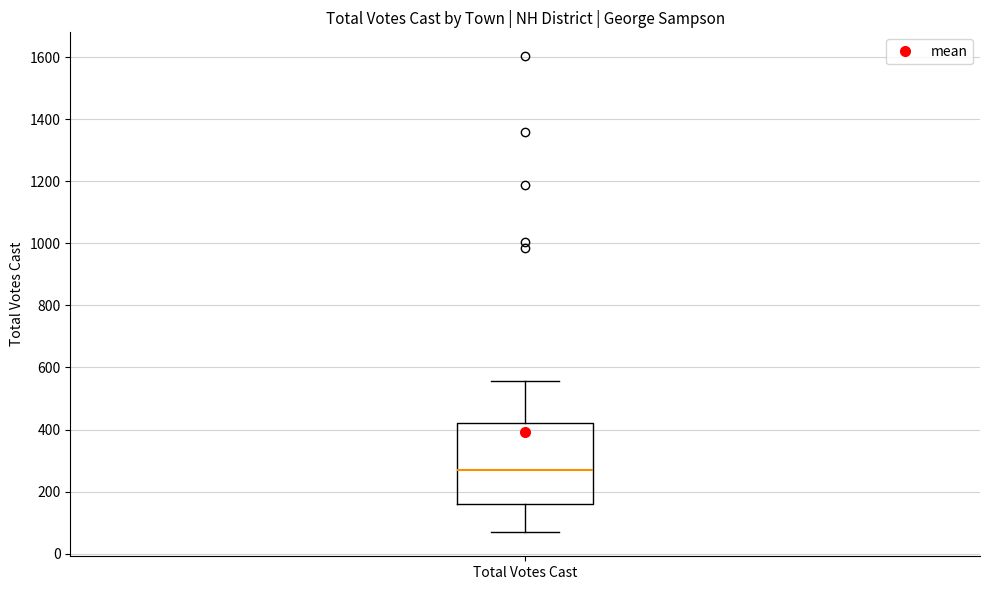

Read this box plot against the y-axis: the position of the median line, the range covered by the box, and the ends of both whiskers. The values are not printed on the chart, so give them approximately, as read against the axis.

median 280, box 160 to 420, whiskers 60 to 560